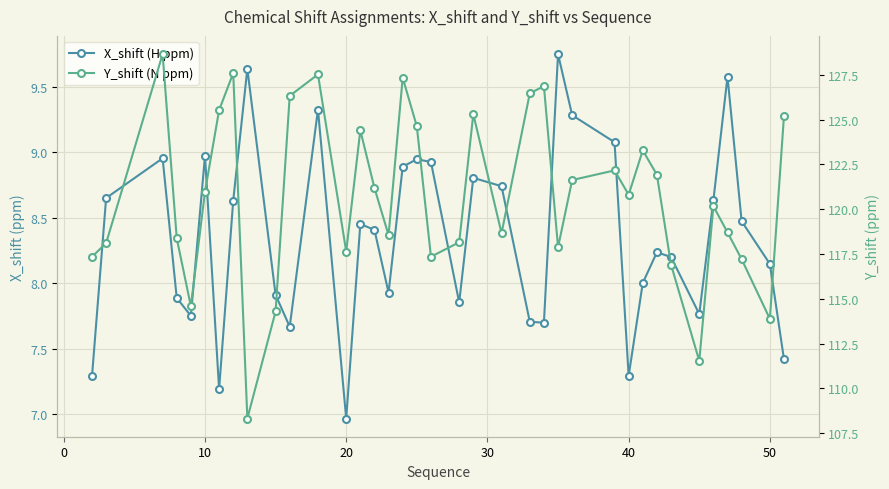

List the series in order of their overall mean, highest first.

Y_shift (N ppm), X_shift (H ppm)